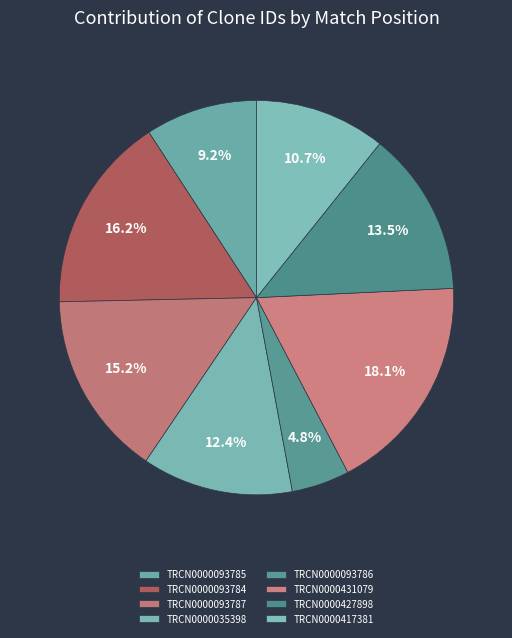

What percentage is the TRCN0000093784 slice, to the nearest percent?

16%